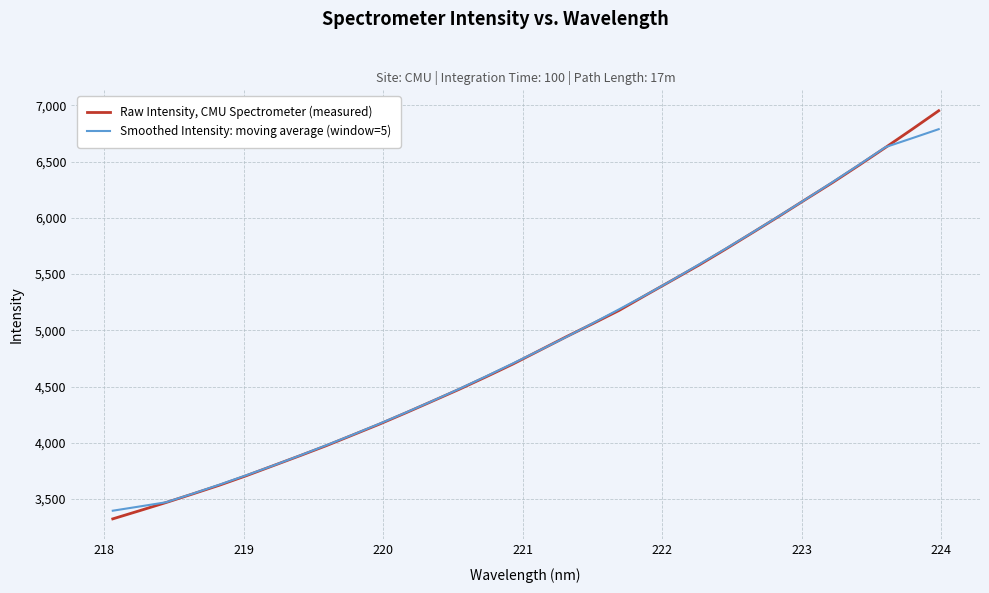

What are all the series names shown in the legend?

Raw Intensity, CMU Spectrometer (measured), Smoothed Intensity: moving average (window=5)